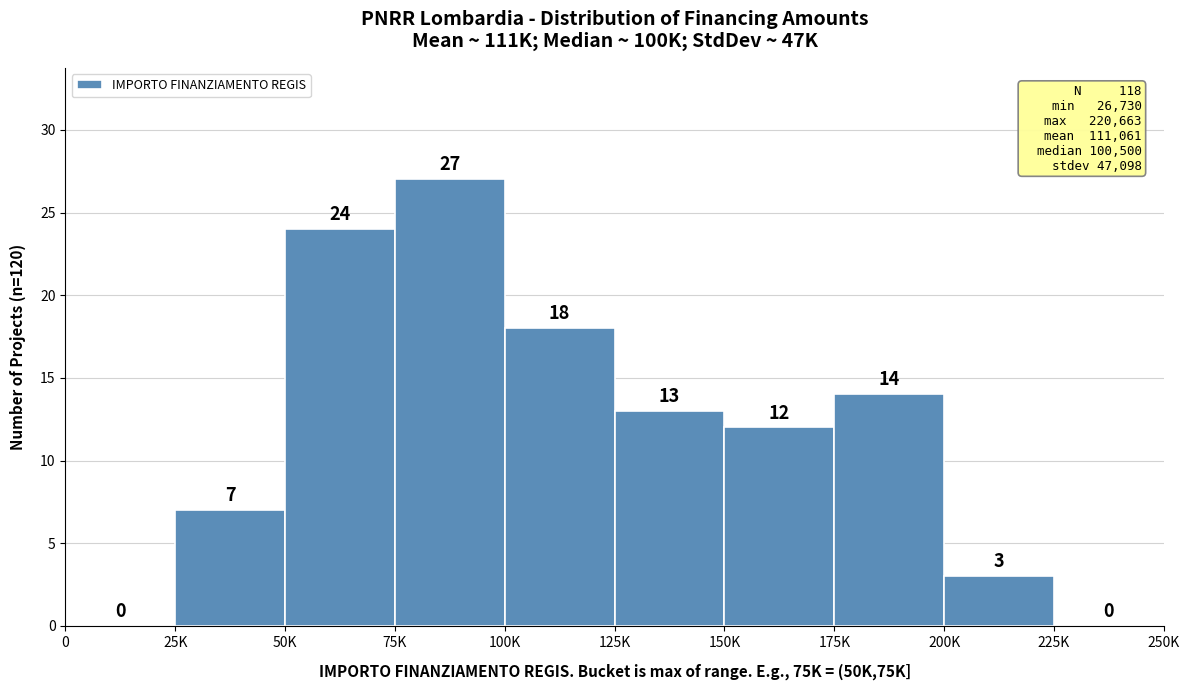

Reading right to left, what are all the values shown in this chart?

225K=0	200K=3	175K=14	150K=12	125K=13	100K=18	75K=27	50K=24	25K=7	0=0